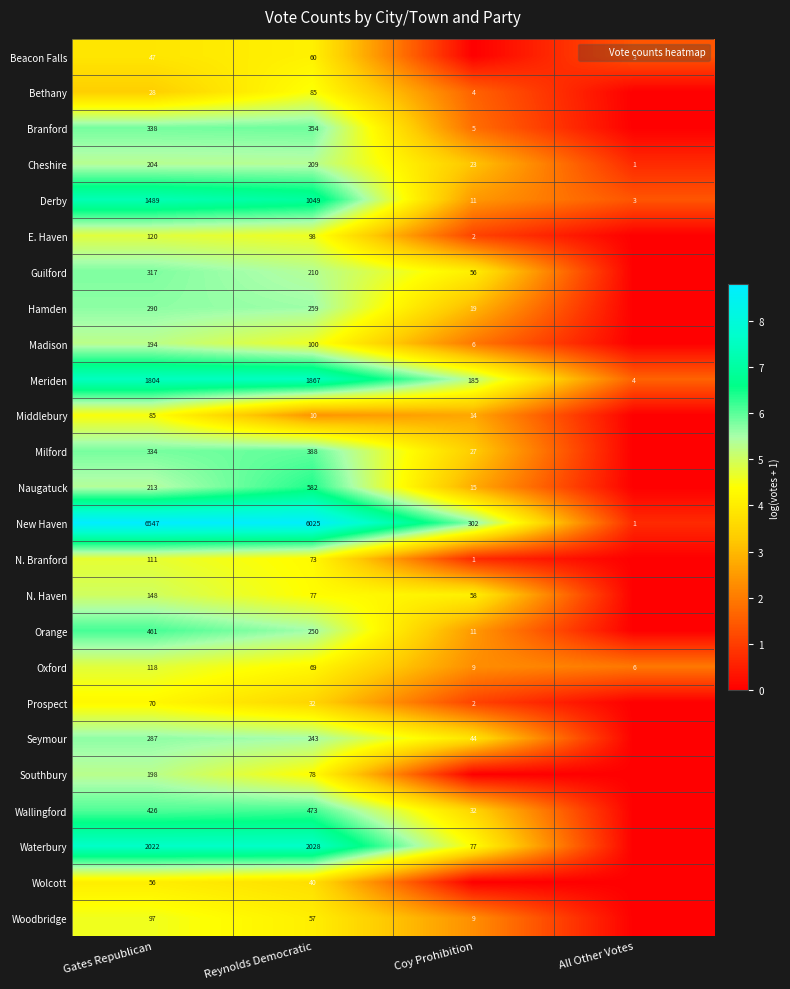

Is it true that Branford equals 9.6 at Reynolds Democratic?

False